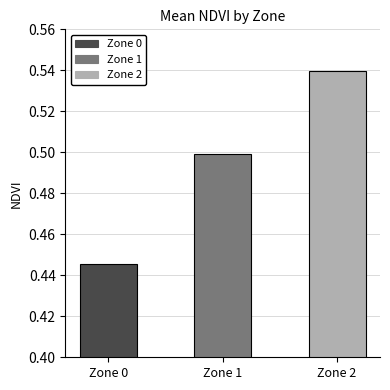

Which has a higher value, Zone 1 or Zone 0?

Zone 1